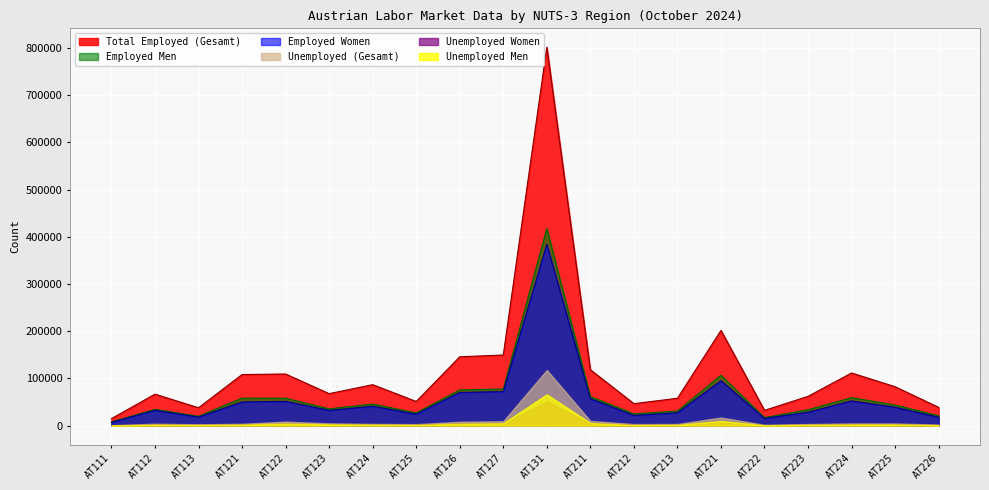

What are all the series names shown in the legend?

Total Employed (Gesamt), Employed Men, Employed Women, Unemployed (Gesamt), Unemployed Women, Unemployed Men